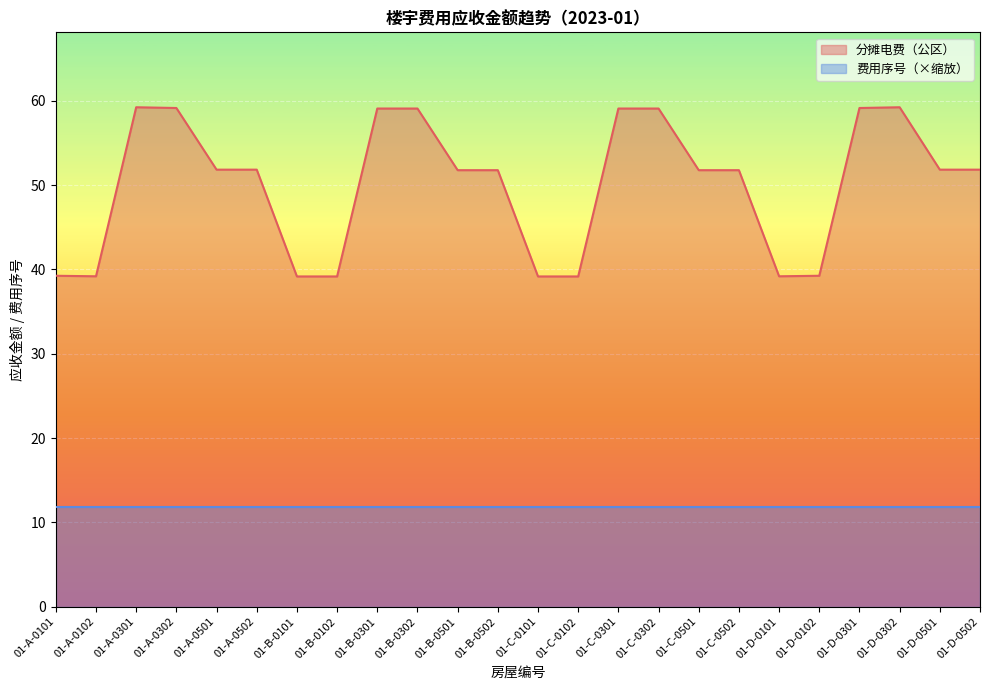

What position from the left is 01-B-0302?

10